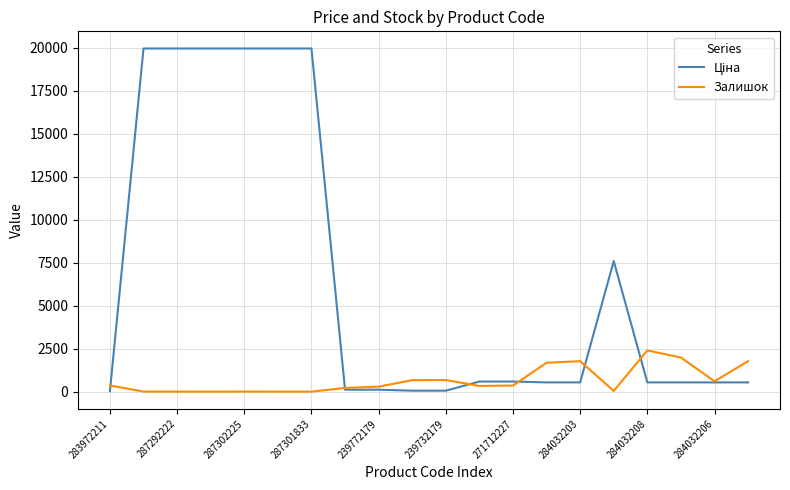

What is the maximum value for Залишок?

2400.0